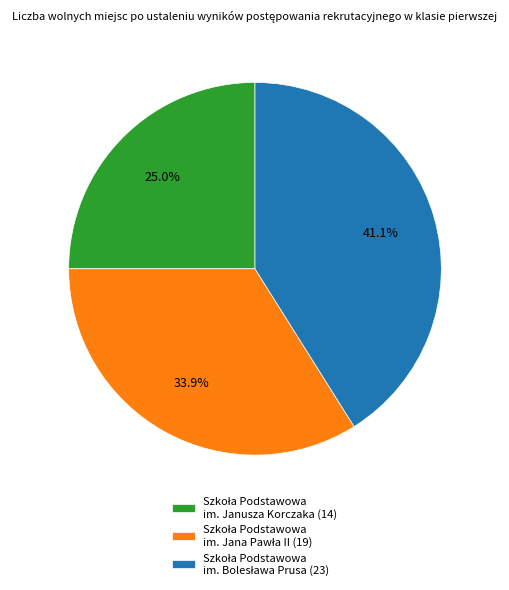

Is there any slice that represents more than half of the pie?

No